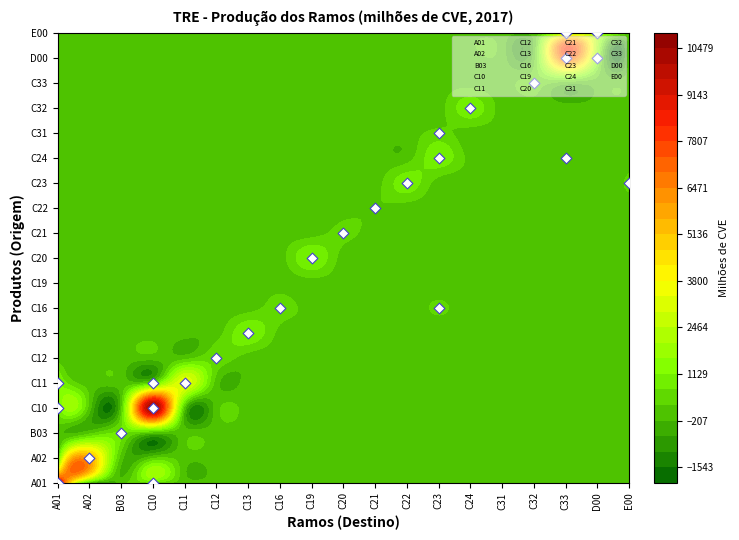

Rank the categories by C22 value from lowest to highest.

0, 1, 2, 3, 4, 5, 6, 7, 8, 9, 11, 13, 14, 15, 16, 17, 18, 12, 10